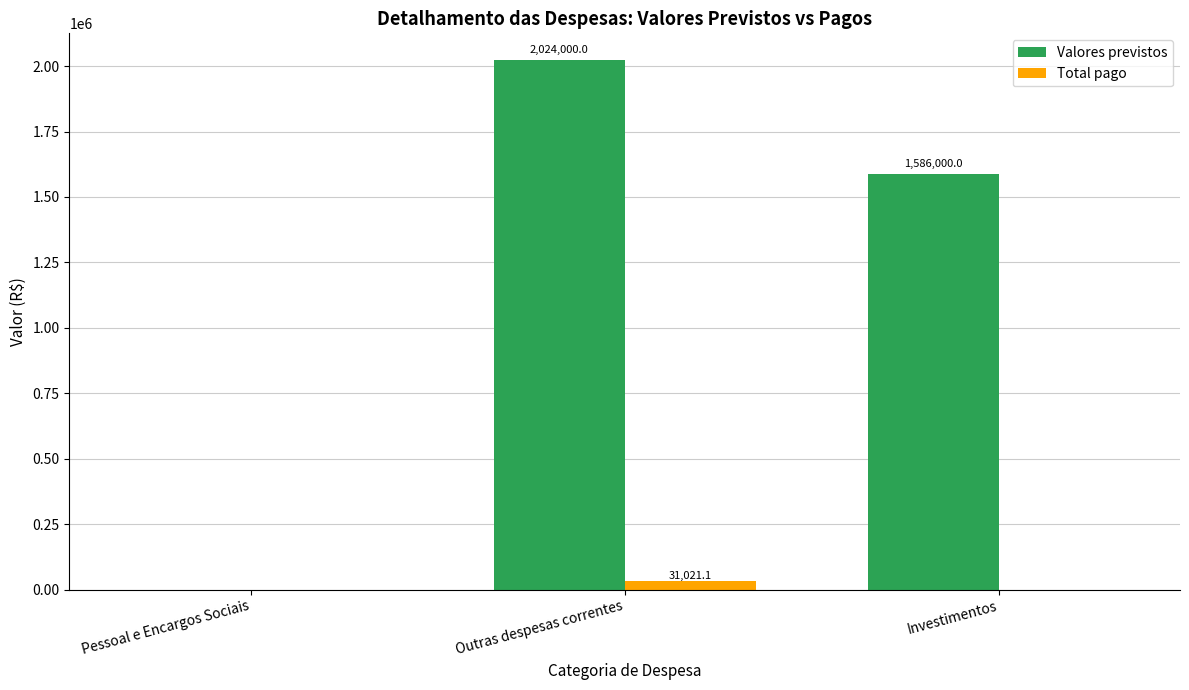

True or false: Total pago has a value of 0.0 at Pessoal e Encargos Sociais.

True